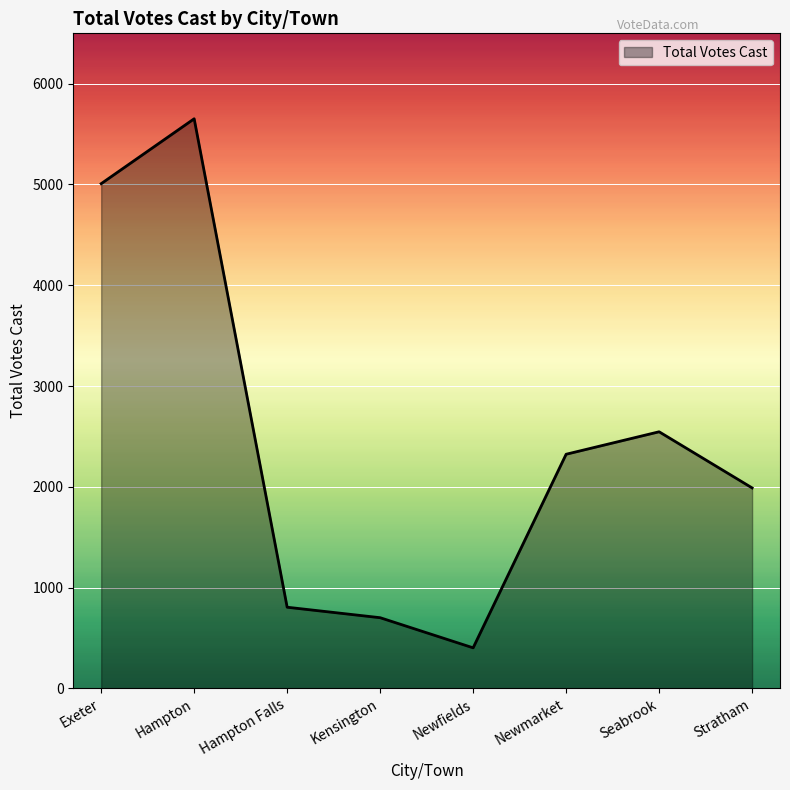

Where is the first local maximum?

Hampton